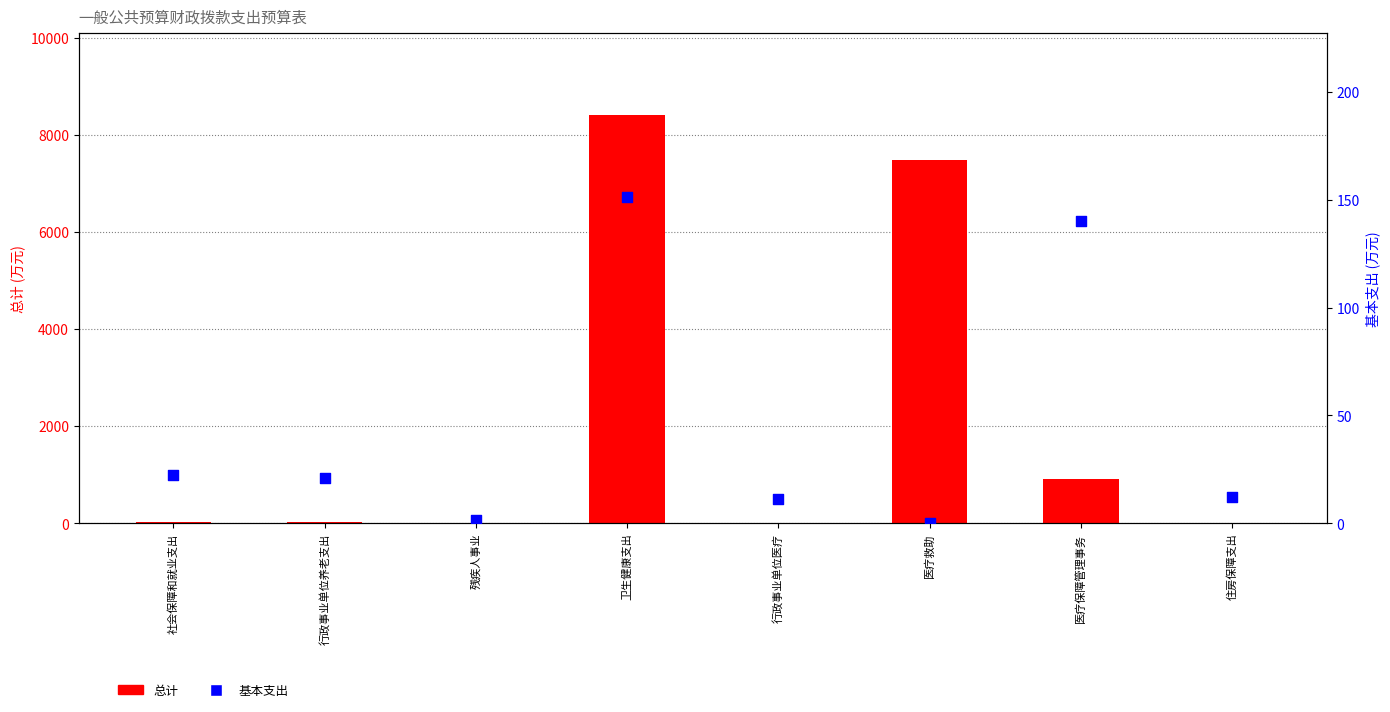

Which series reaches the minimum Y coordinate?

基本支出